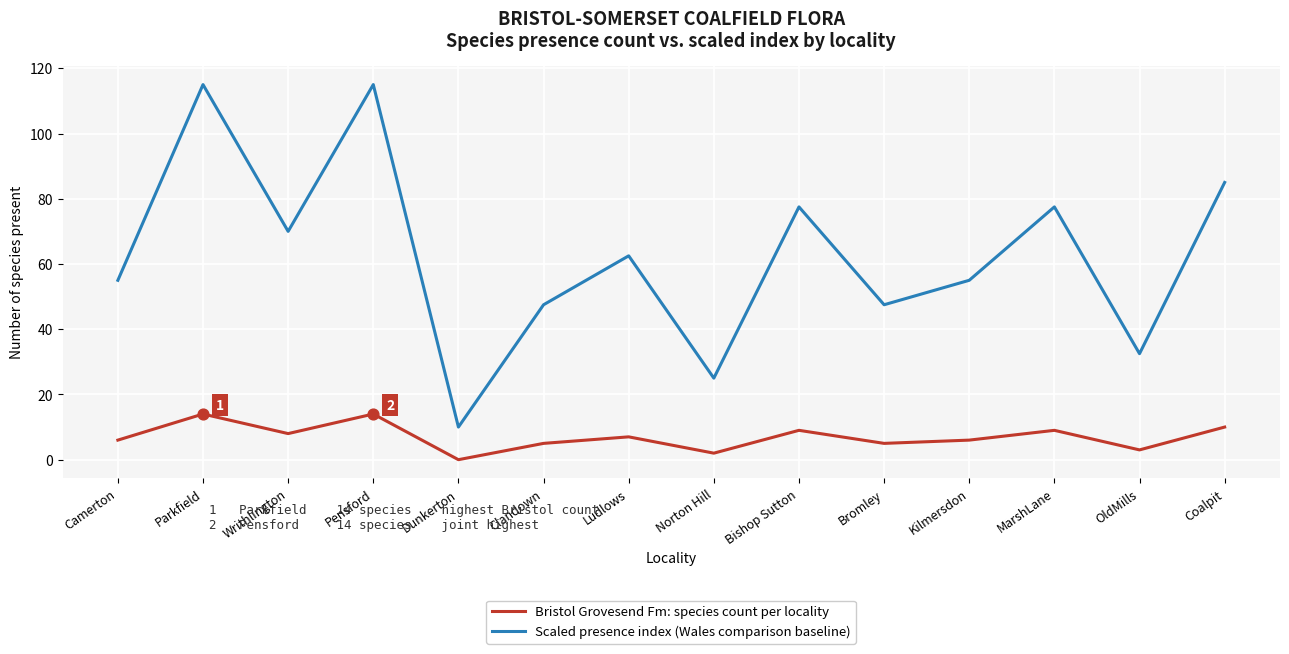

What is the total value across all series at Bromley?

52.5